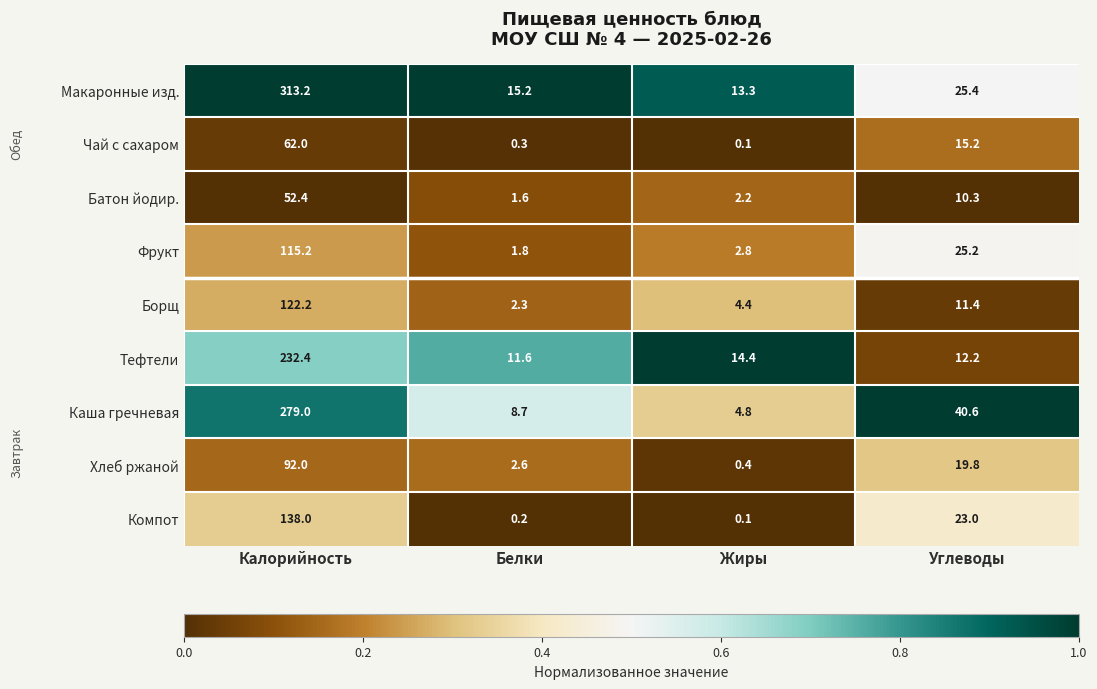

How many data points in Фрукт are less than 25?

2